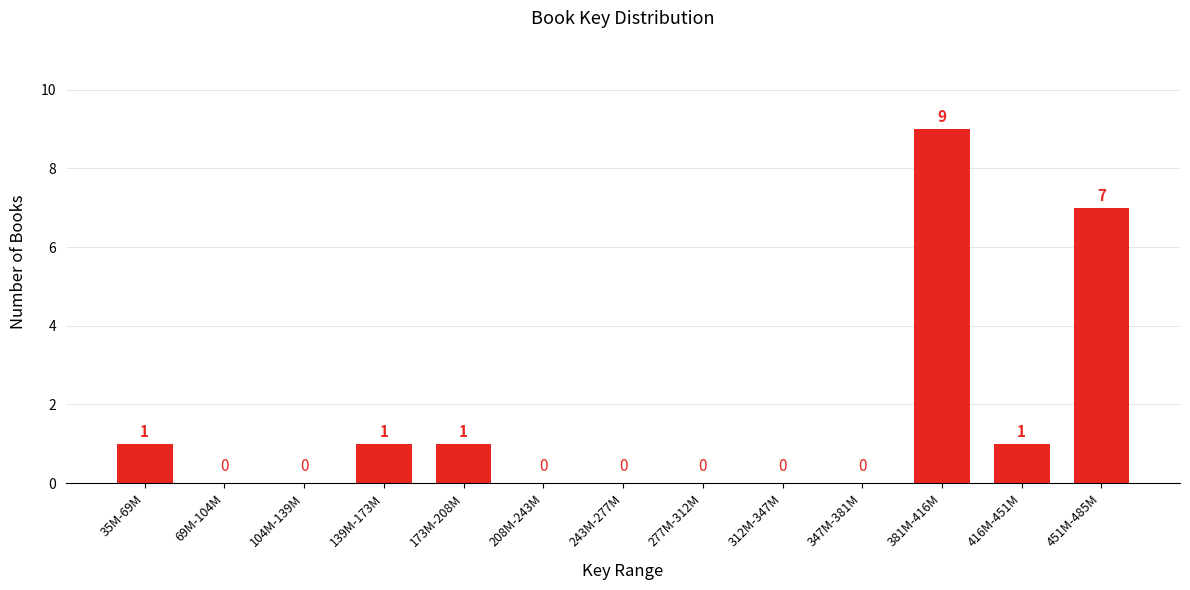

Reading right to left, transcribe all the data shown in this chart.

451M-485M=7	416M-451M=1	381M-416M=9	347M-381M=0	312M-347M=0	277M-312M=0	243M-277M=0	208M-243M=0	173M-208M=1	139M-173M=1	104M-139M=0	69M-104M=0	35M-69M=1